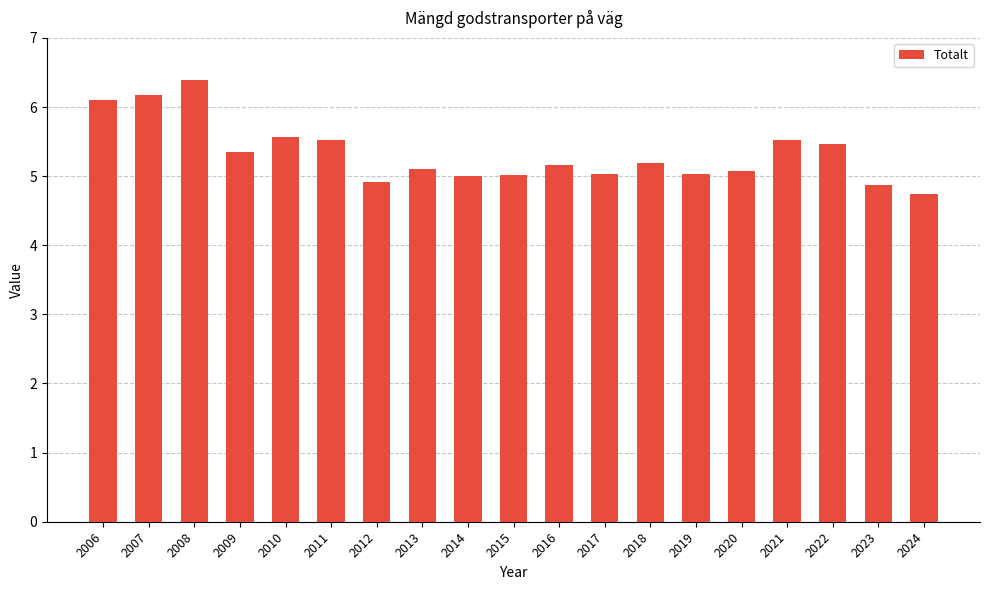

What is the smallest value displayed?

4.7